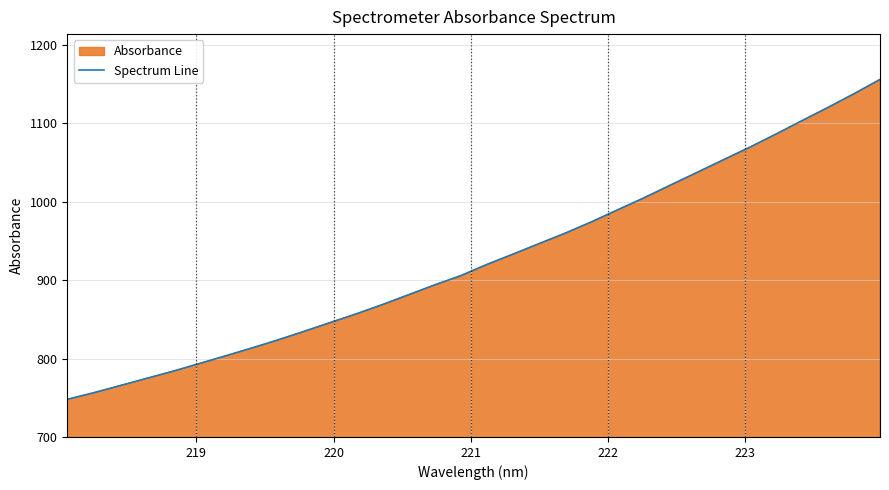

What is the difference between the second highest and minimum values?

389.3